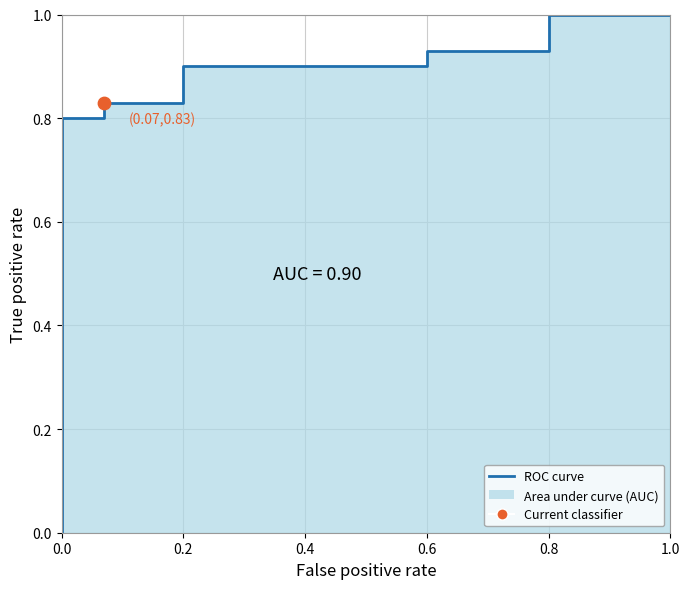

Between 0.6 and 0.2, which is larger?

0.6